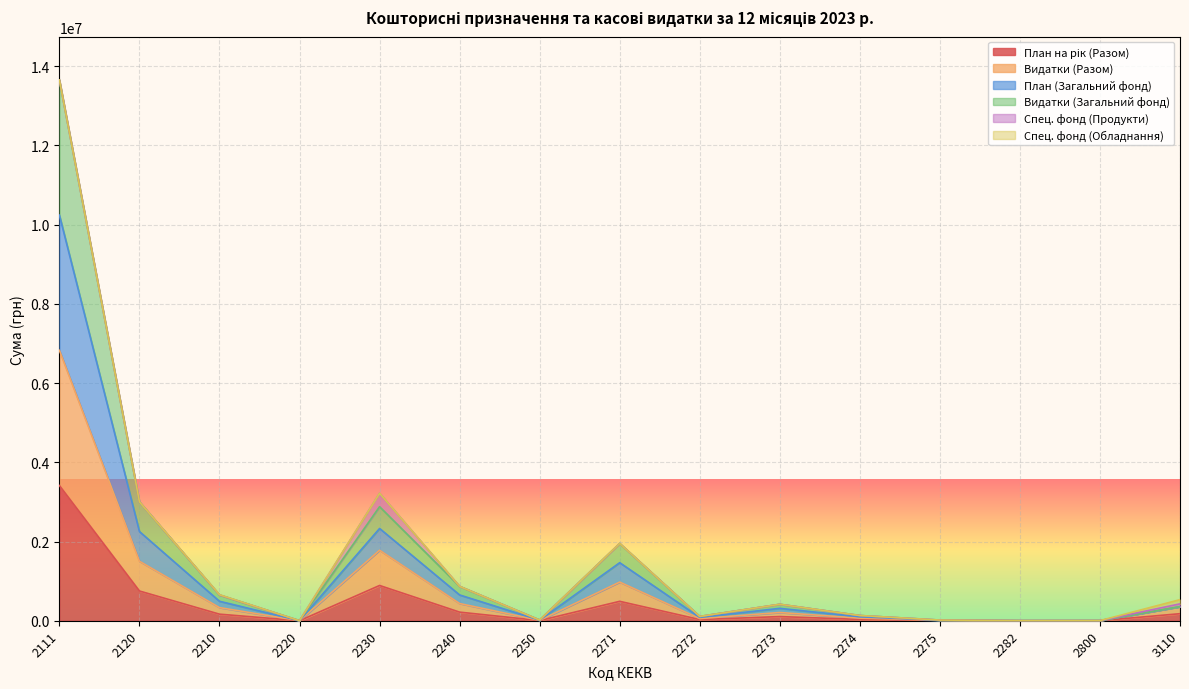

True or false: Видатки (Разом) has more than 1 points higher than both neighbors.

True